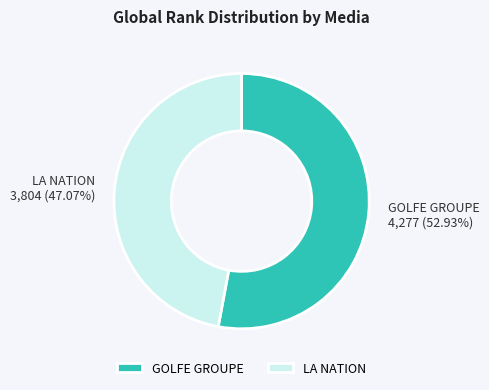

How many slices are in this pie chart?

2